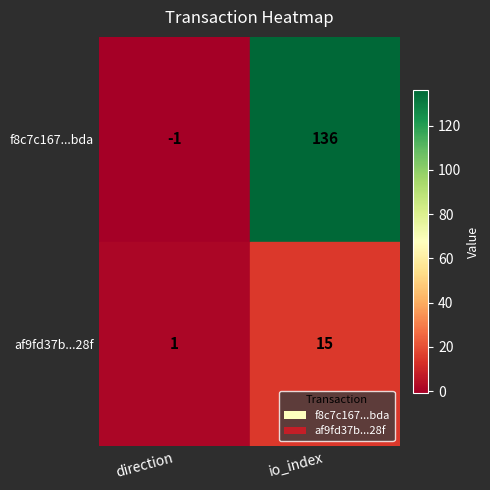

What are all the series names shown in the legend?

f8c7c167...bda, af9fd37b...28f